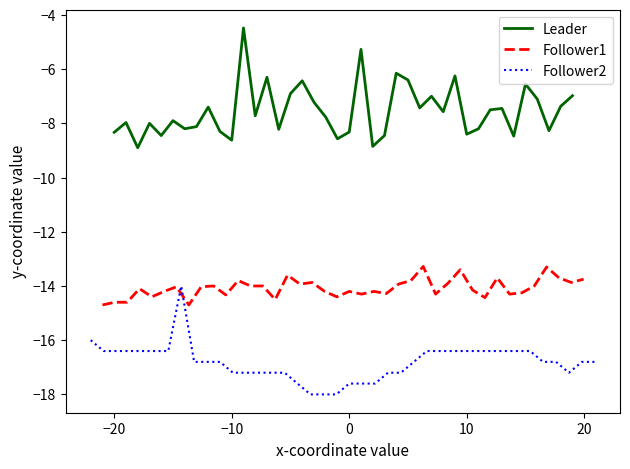

What is the maximum value for Follower1?

-13.3